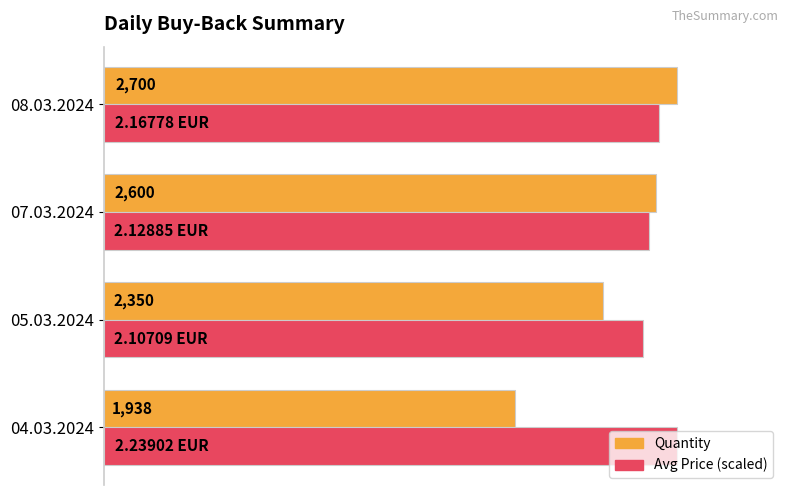

Which series changed the most between 05.03.2024 and 08.03.2024?

Quantity